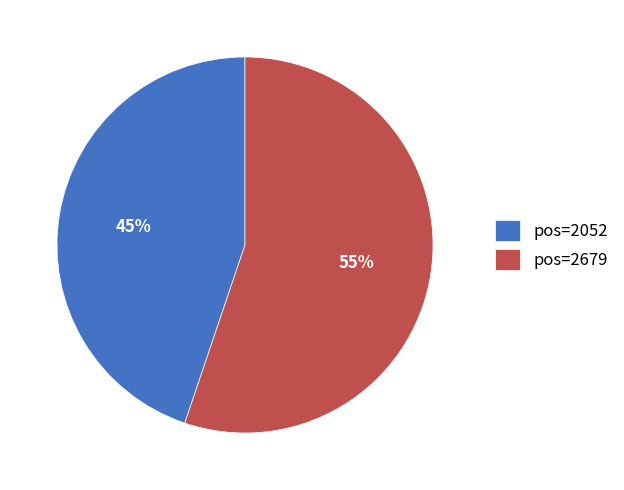

To the nearest percent, what portion does pos=2052 represent?

45%